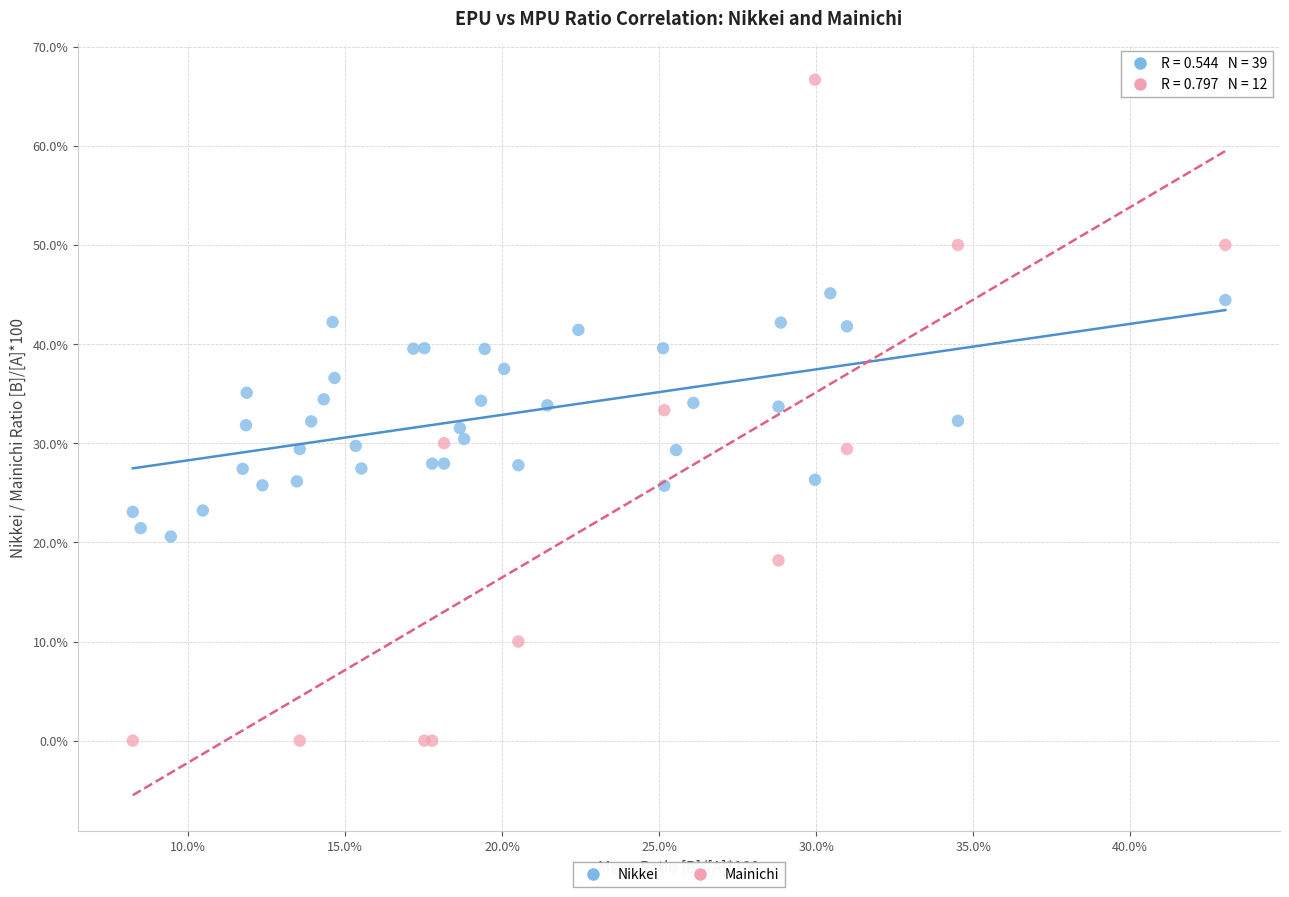

Which series reaches the minimum Y coordinate?

Mainichi